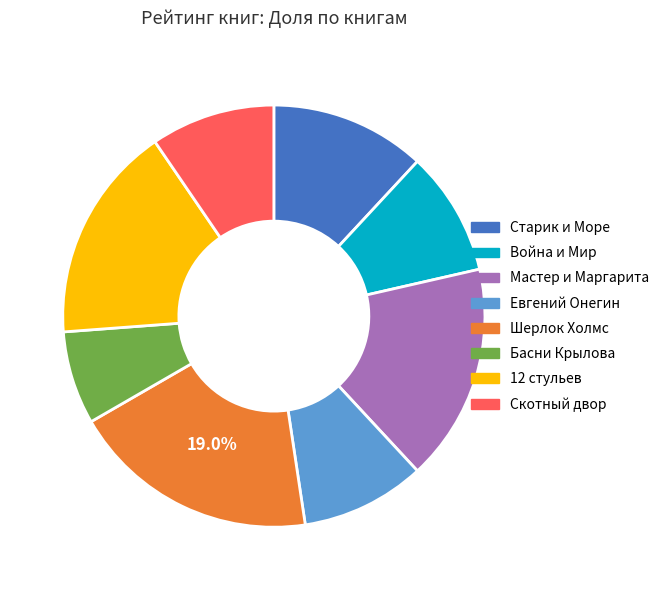

Is there a majority slice in this chart?

No